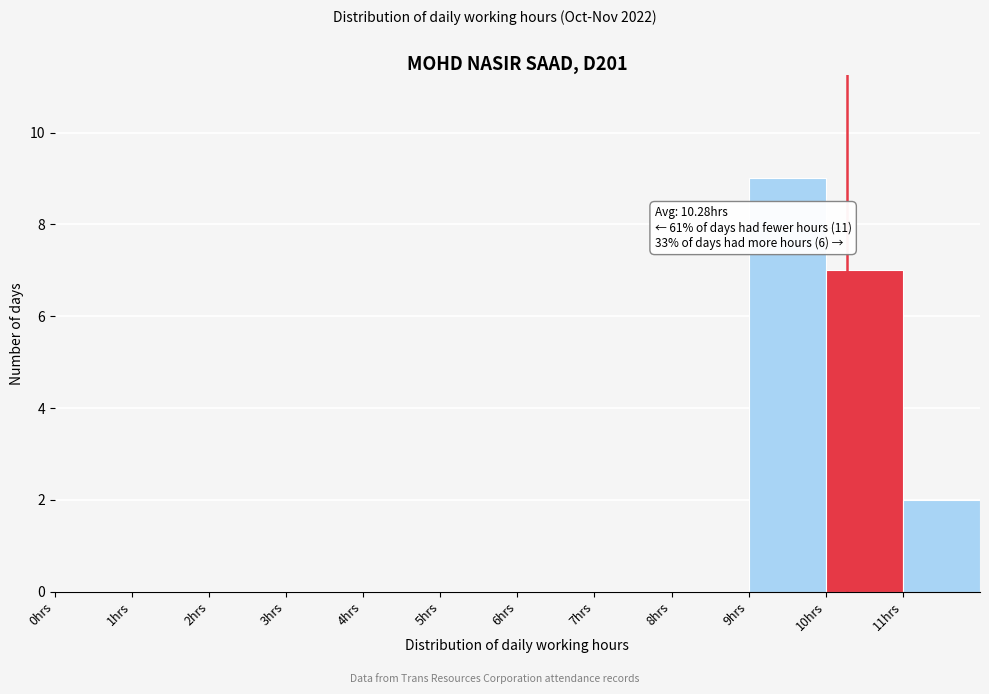

Over which range of the x-axis is the bar tallest?

9 to 10